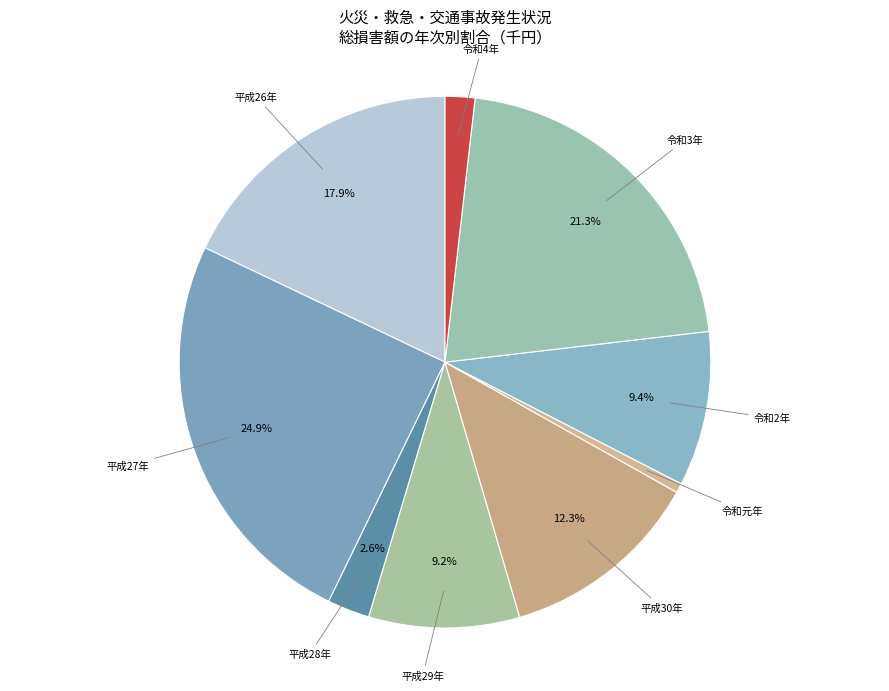

Is there a majority slice in this chart?

No